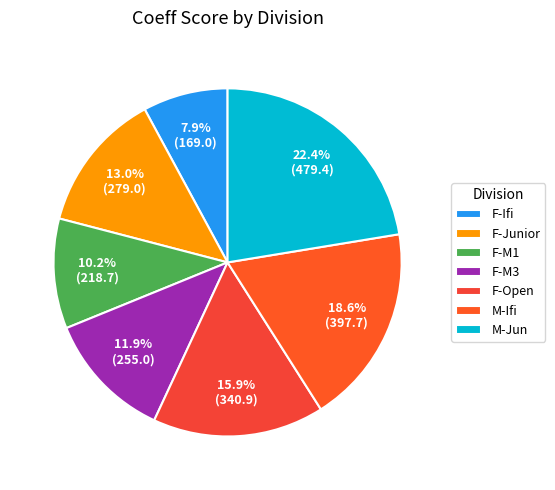

To the nearest percent, what is the difference between the F-Junior and F-M1 slice percentages?

3%